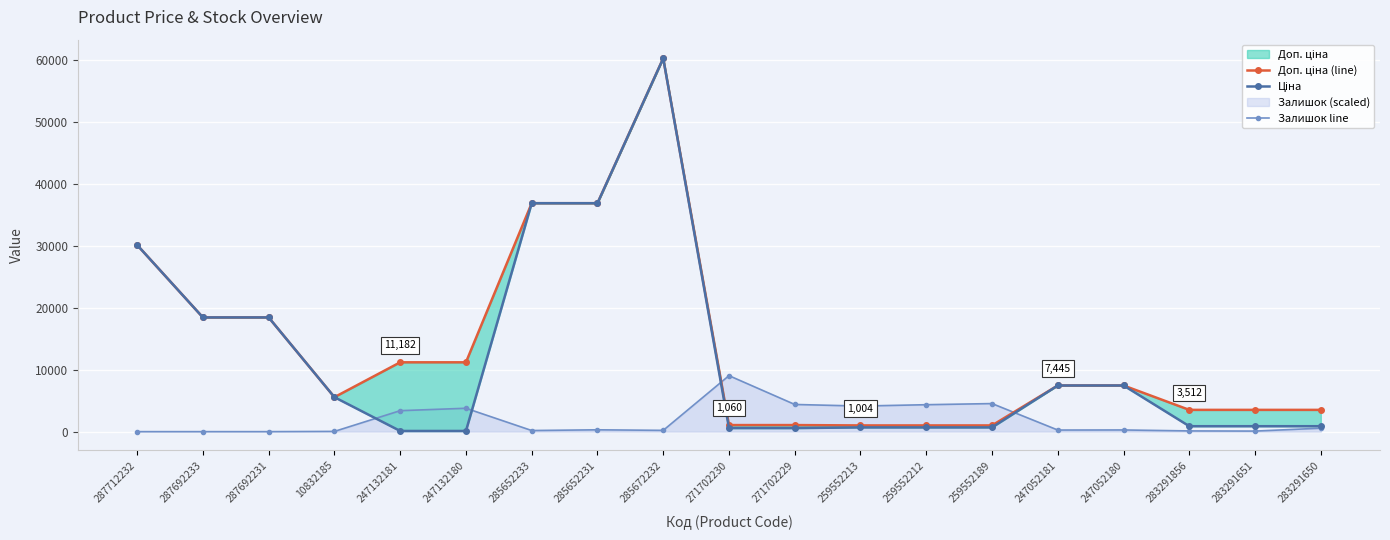

True or false: Залишок line and Доп. ціна (line) intersect in this chart.

True